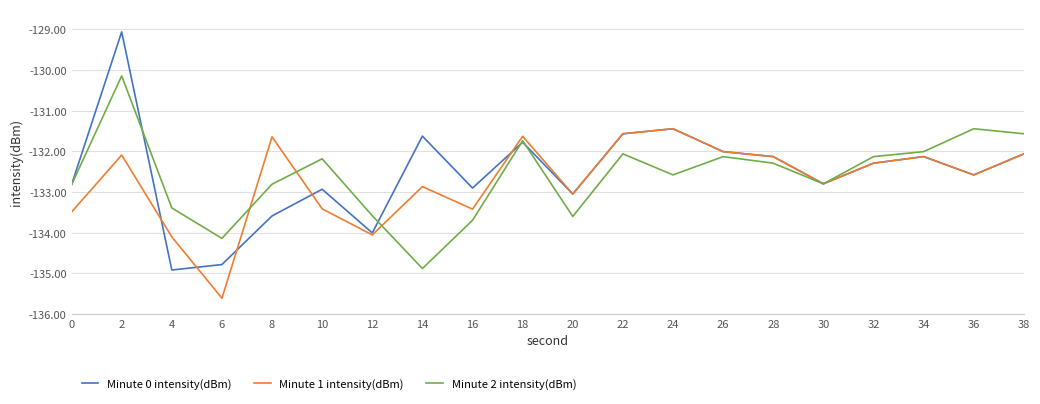

Which series has the largest range (max minus min)?

Minute 0 intensity(dBm)